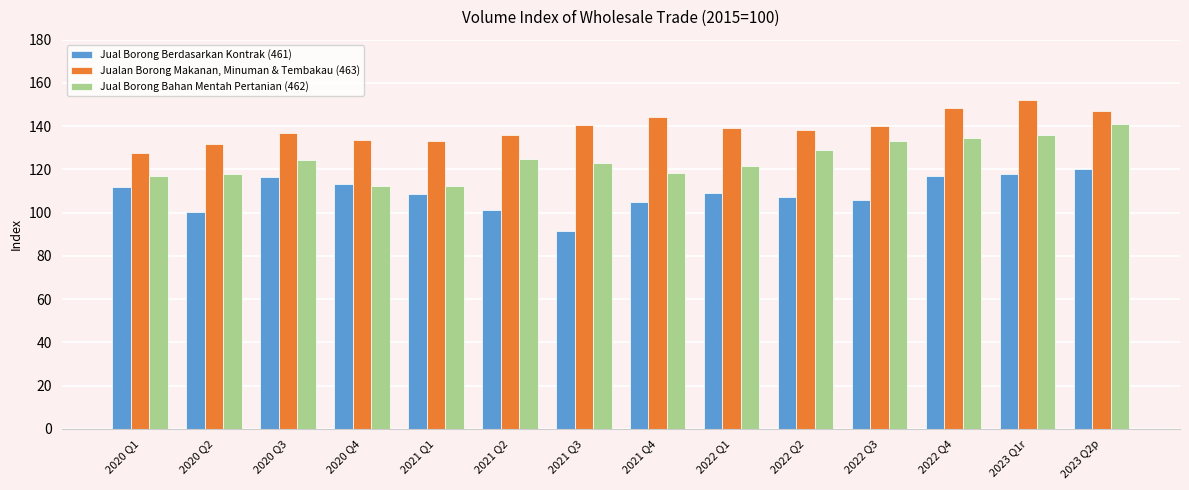

What is the highest value of the Jual Borong Berdasarkan Kontrak (461) series?

120.4